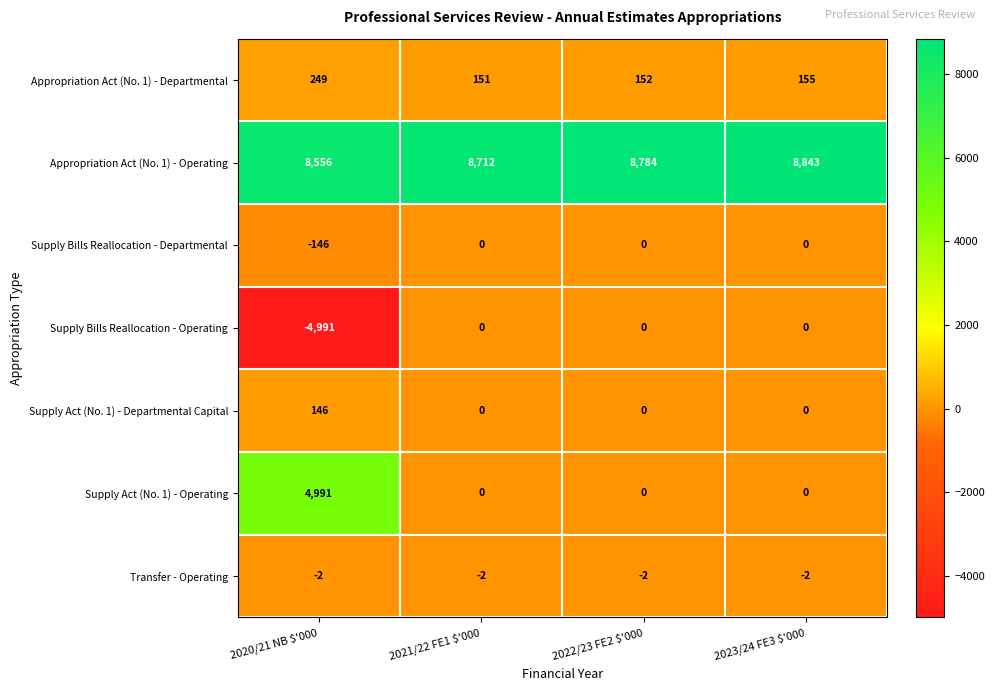

What is the greatest value displayed?

8843